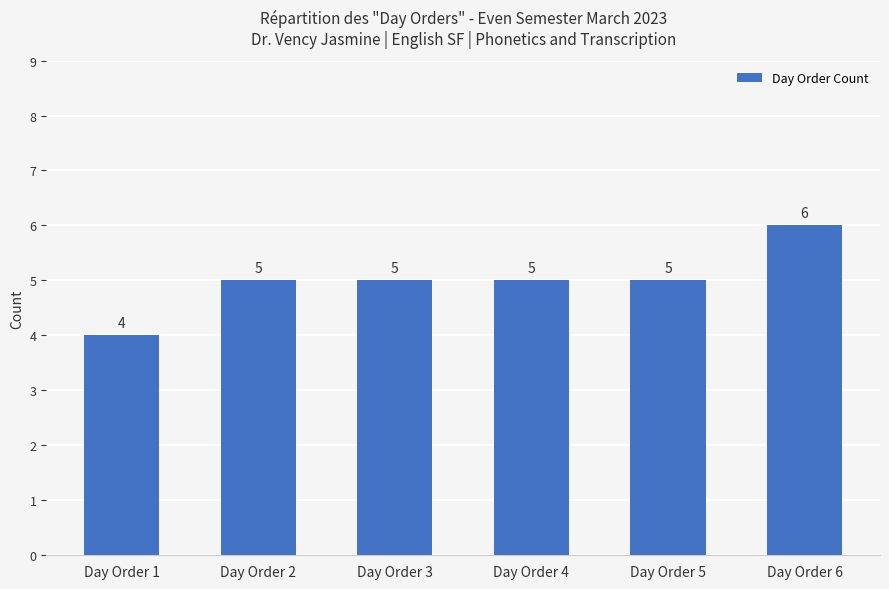

Between Day Order 2 and Day Order 6, which is larger?

Day Order 6